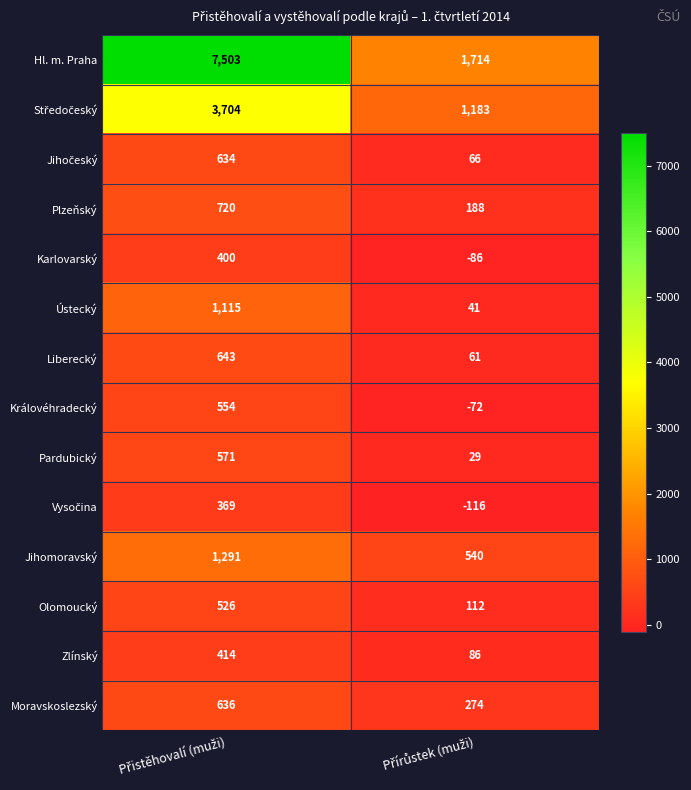

What is the minimum value shown in the chart?

-116